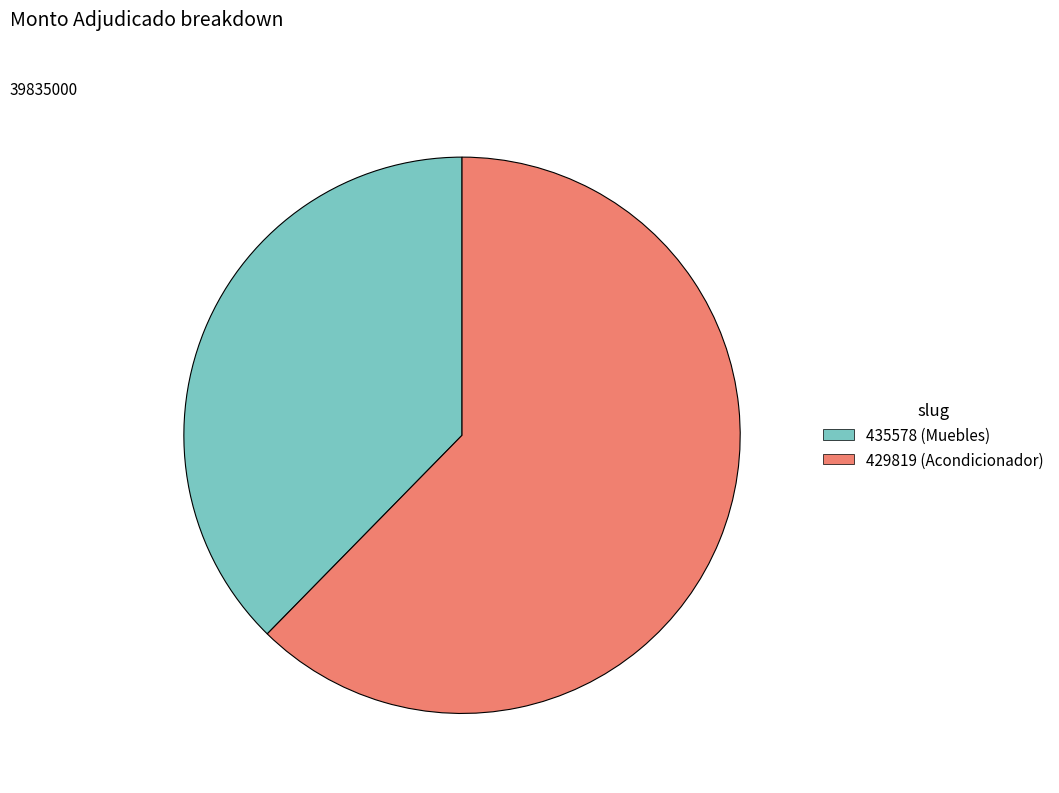

Is there a majority slice in this chart?

Yes